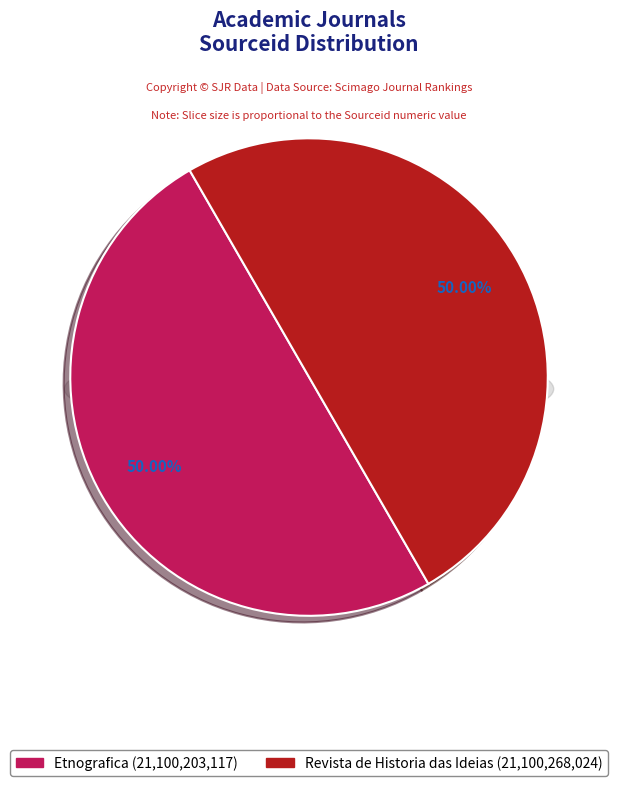

Which slice is the smallest?

Etnografica